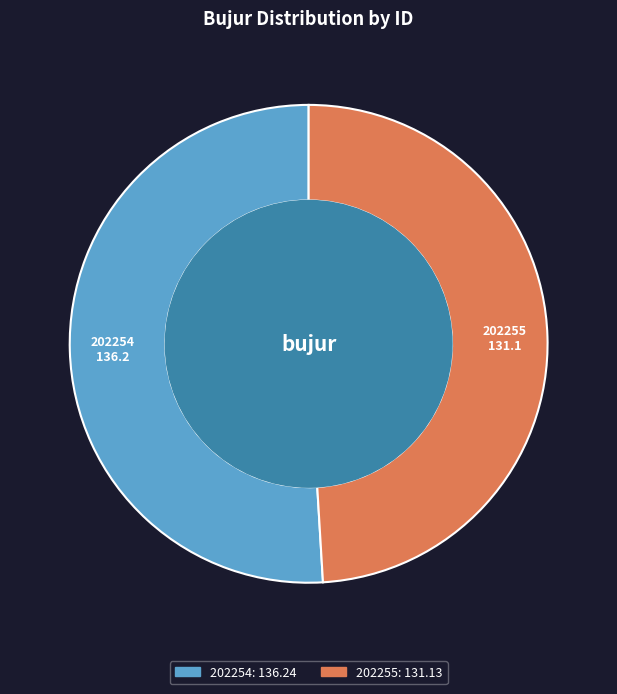

Which slice is the largest?

202254